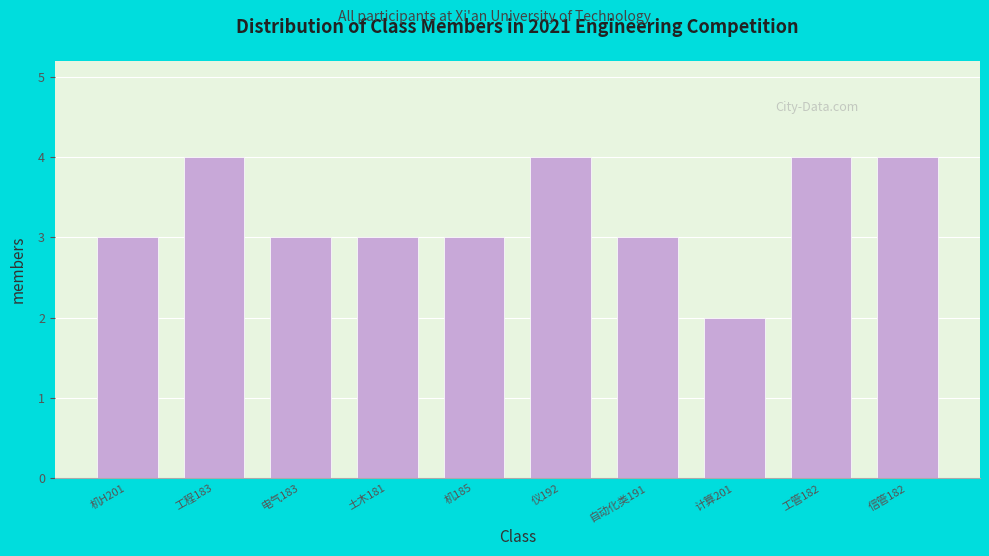

Reading left to right, what are all the values shown in this chart?

3	4	3	3	3	4	3	2	4	4